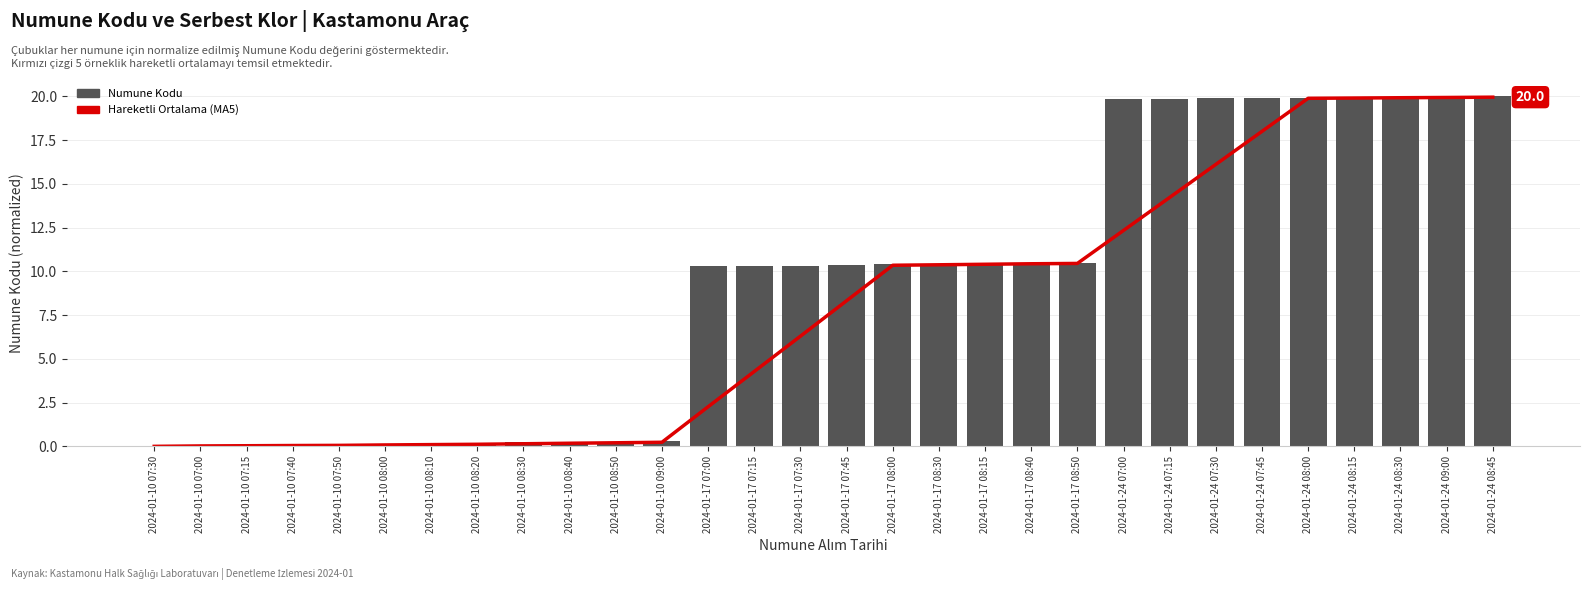

The value of Hareketli Ortalama (MA5) at 2024-01-17 08:00 is 10.4. True or false?

True